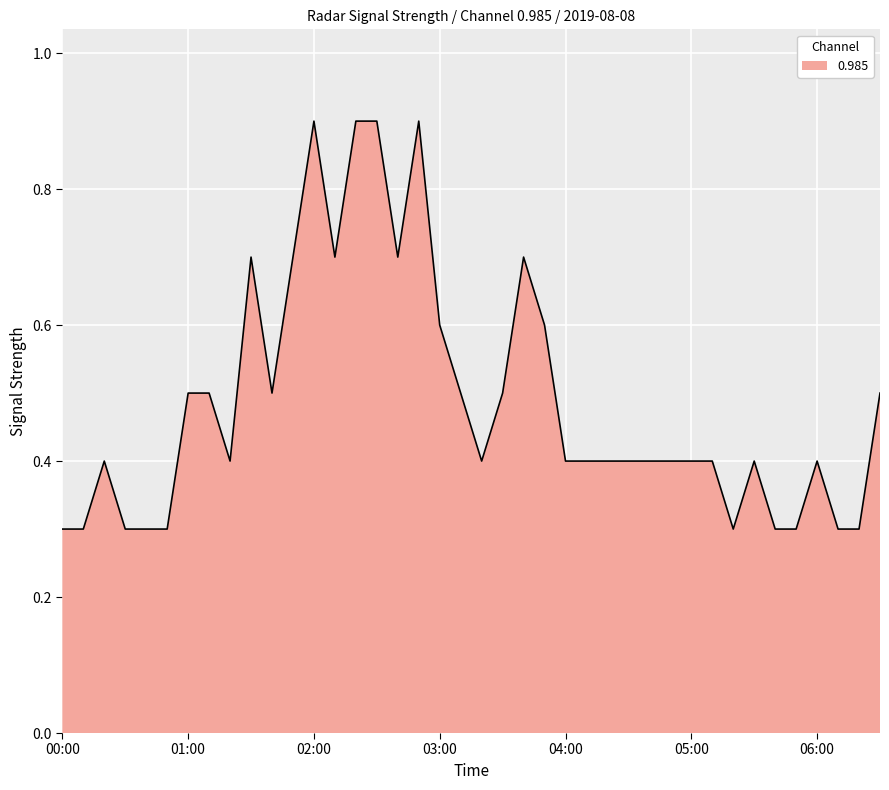

What is the maximum value shown in the chart?

0.9